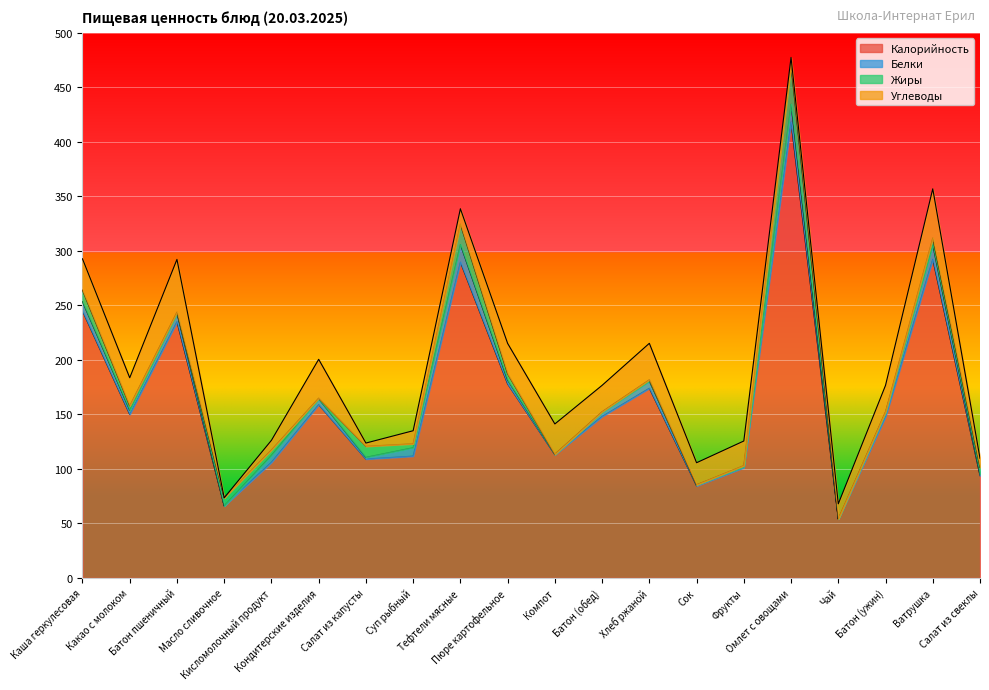

What is the difference between the maximum and minimum values in the Калорийность series?

364.3